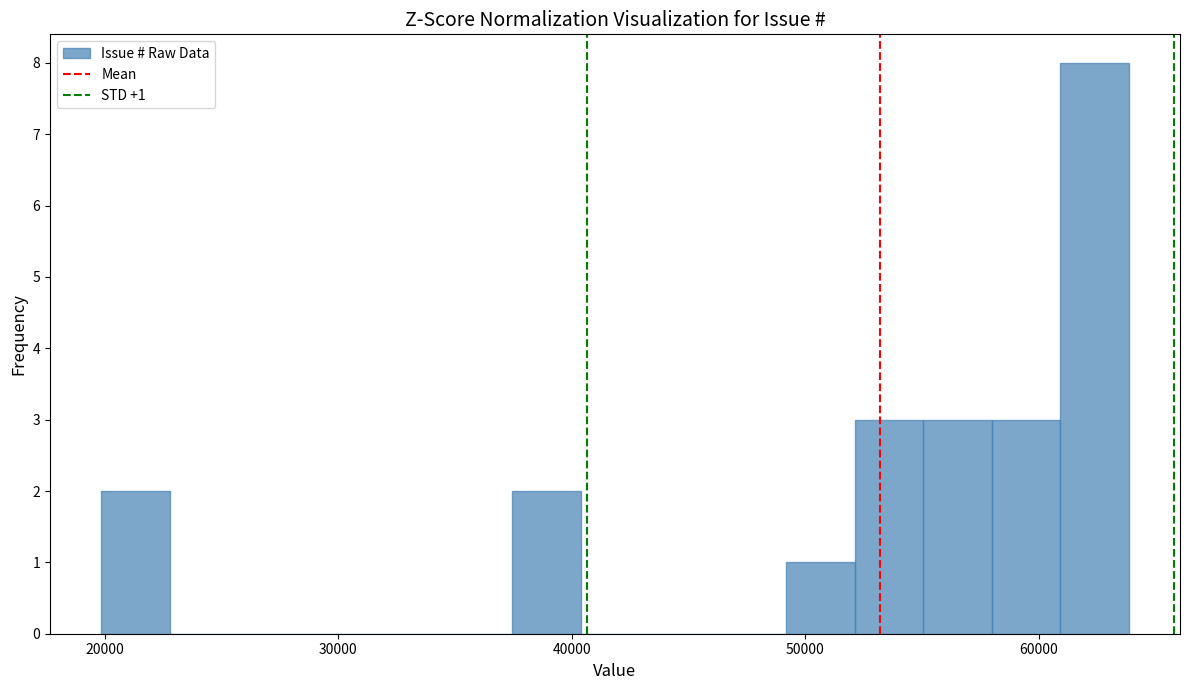

Read against the x-axis, roughly where is the centre of the tallest bar?

62000